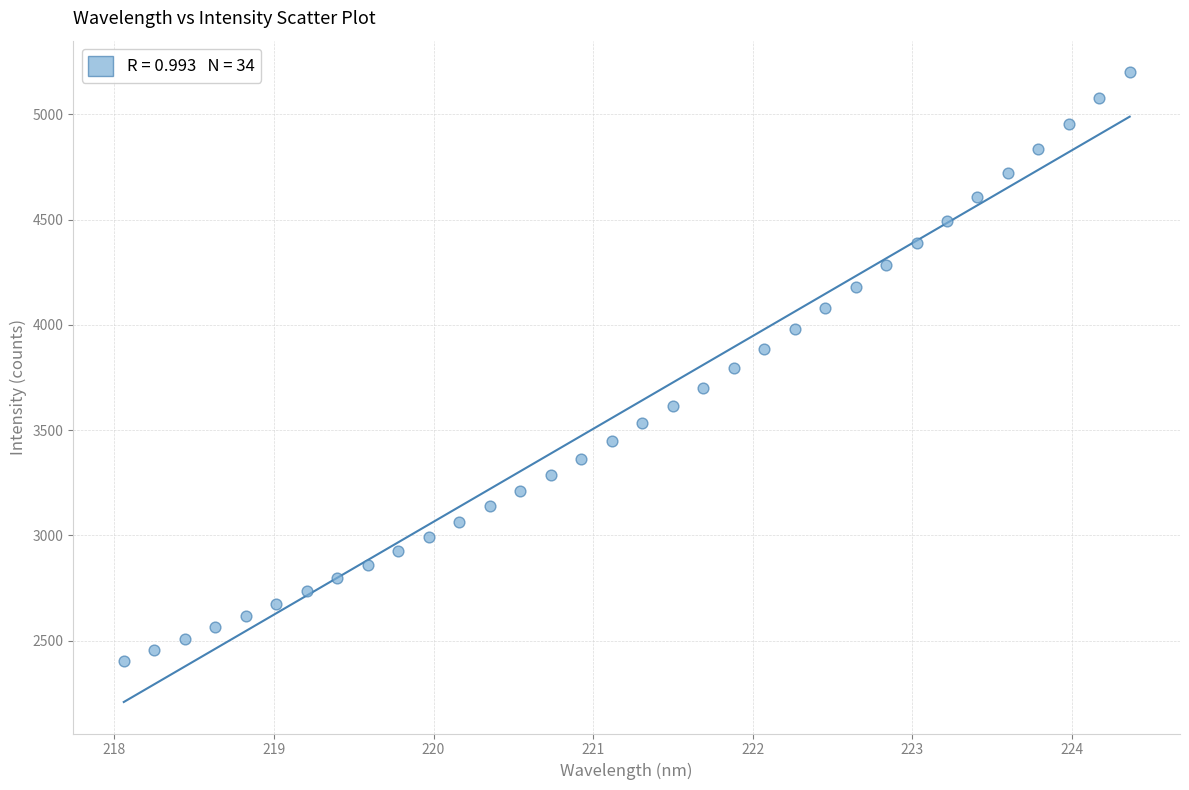

What is the range of Y values (max minus min)?

2797.2